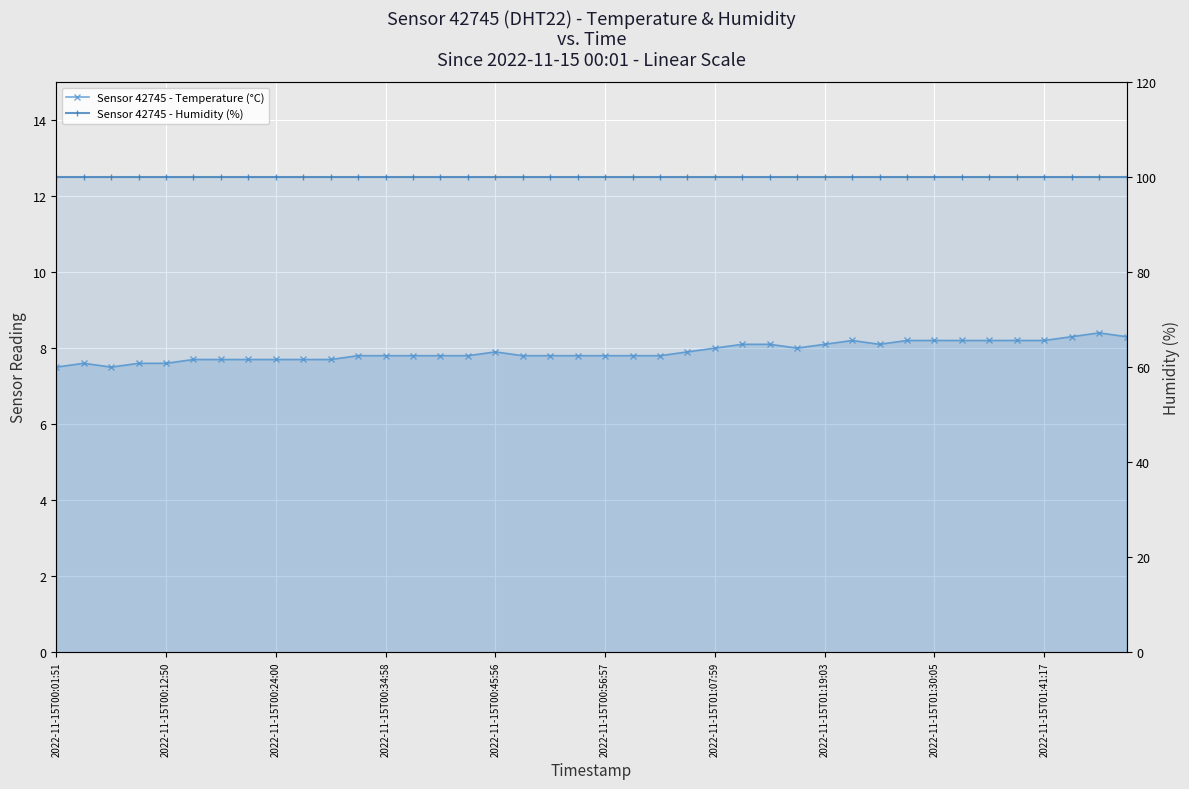

At 35, list the series in order from largest to smallest.

Sensor 42745 - Humidity (%), Sensor 42745 - Temperature (°C)